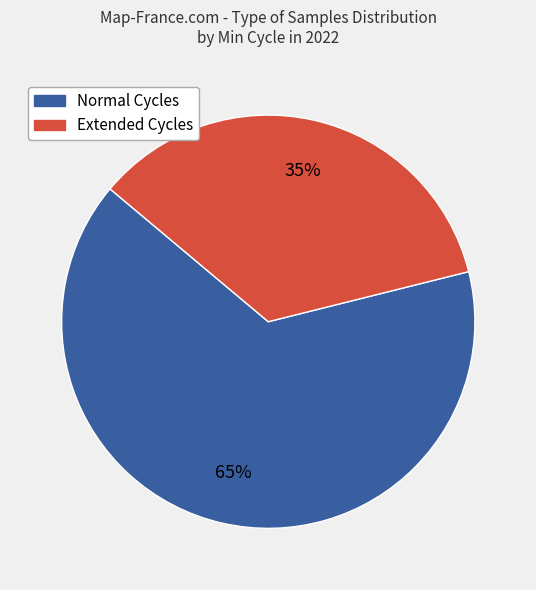

Does any single category account for the majority?

Yes